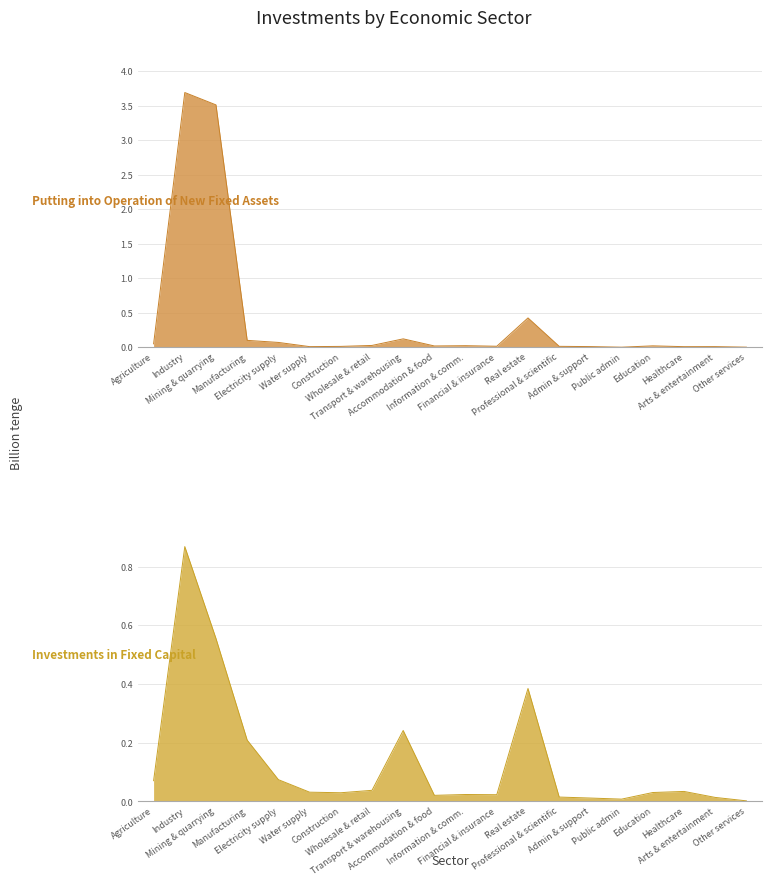

In investments_in_fixed_capital, how many points are lower than both neighbors (excluding endpoints)?

4